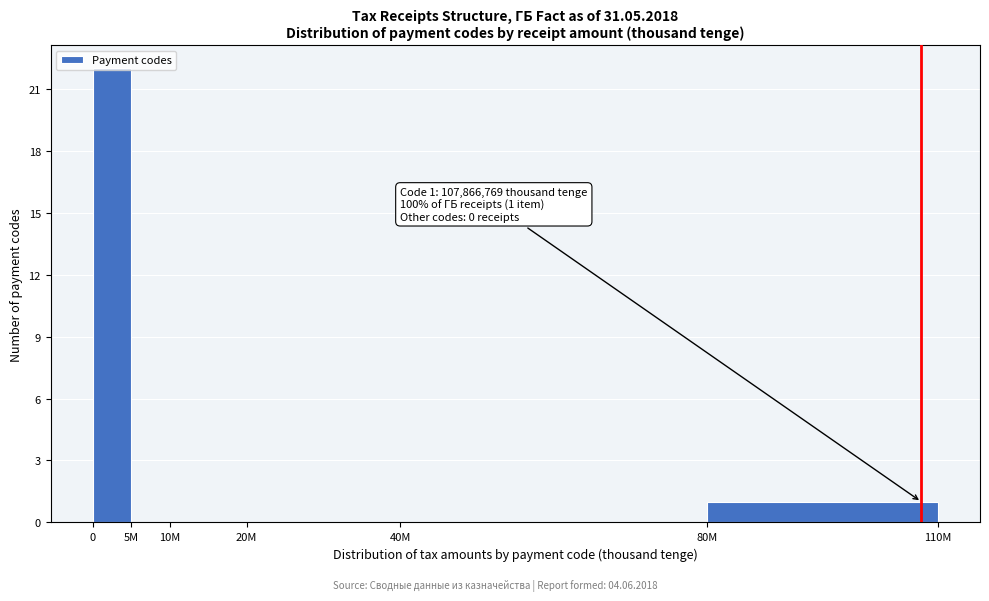

Is it true that the value at 20M is 0?

True